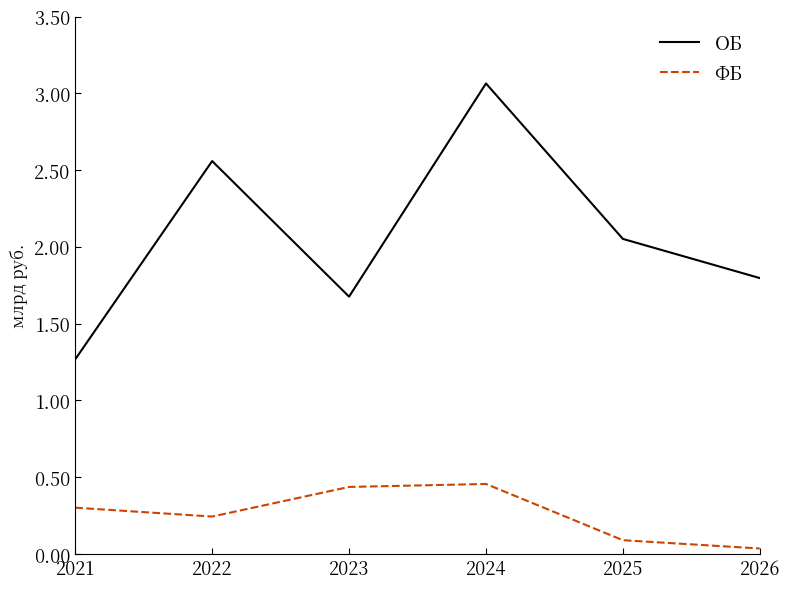

True or false: ФБ and ОБ intersect in this chart.

False